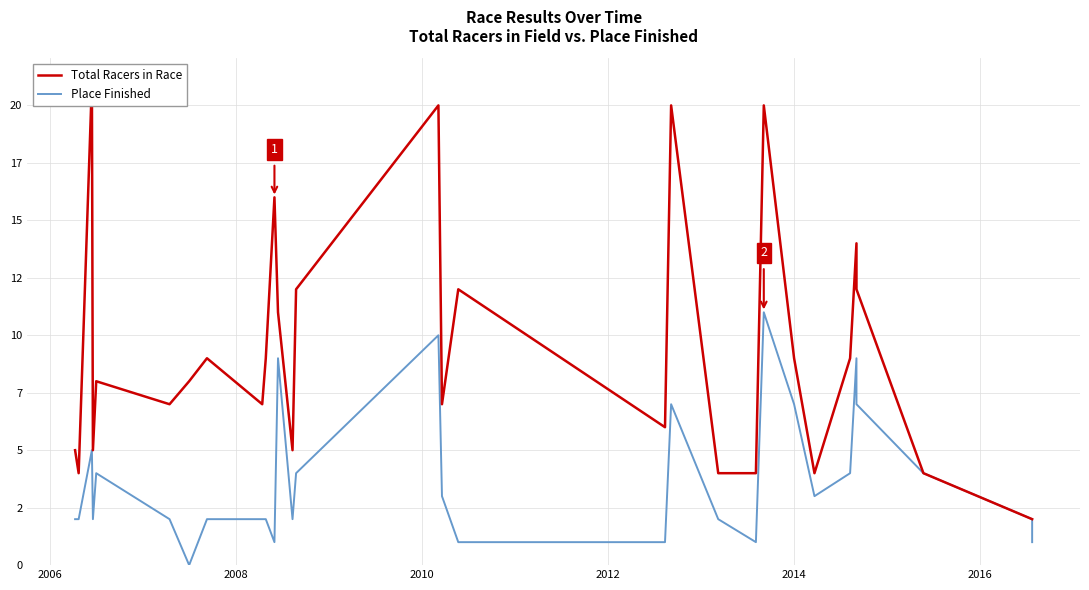

True or false: Total Racers in Race has a value of 3 at 8.

False